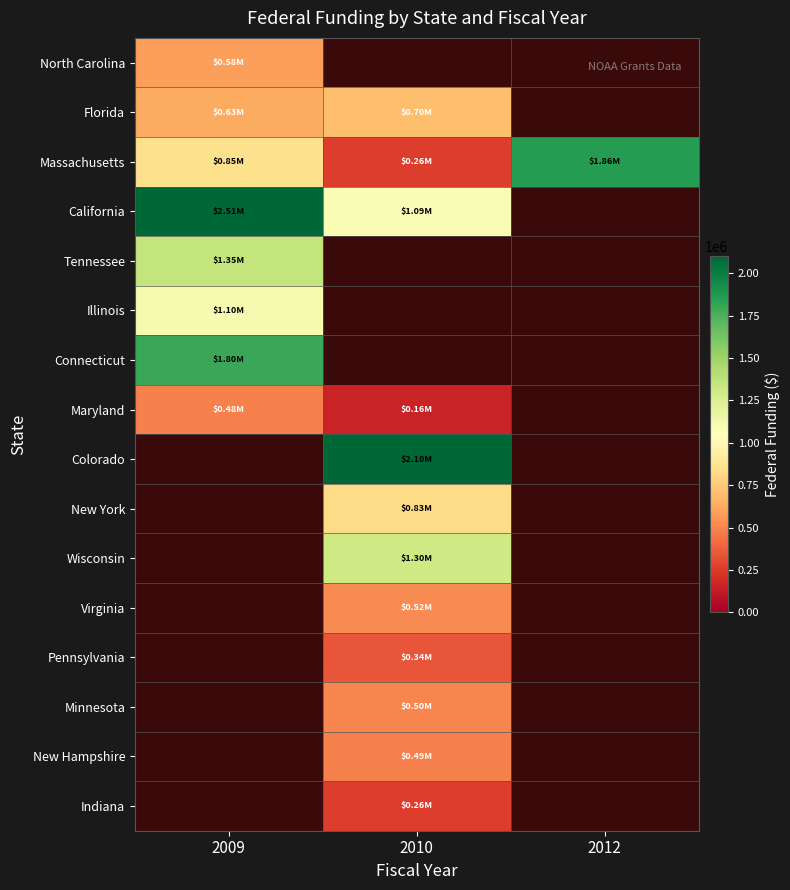

What is the maximum value shown in the chart?

2508500.0